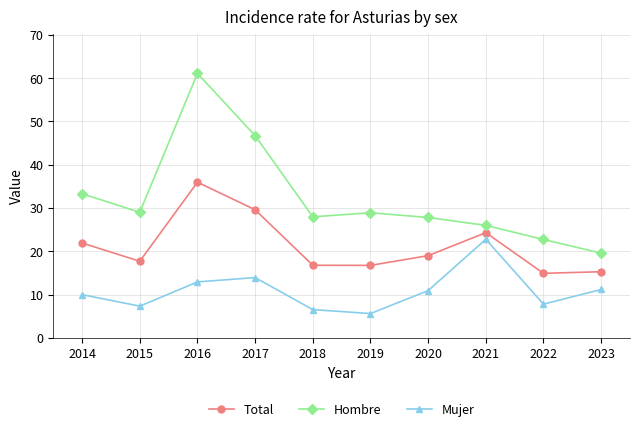

At which category does Total reach its first local valley?

2015